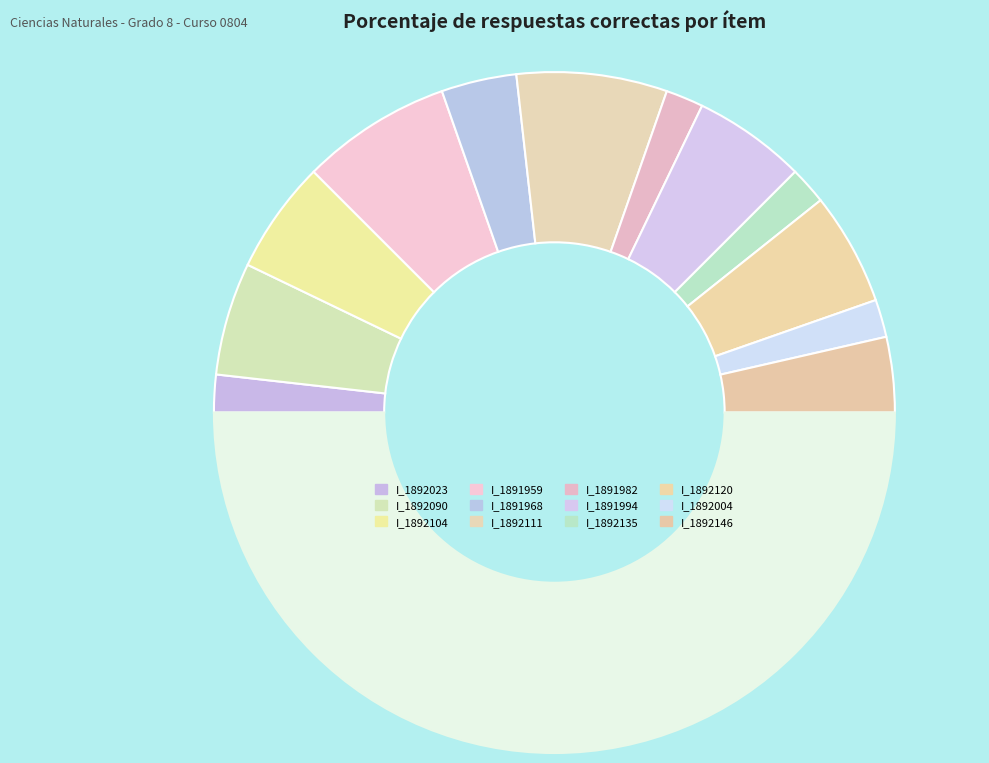

How many slices are in this pie chart?

13